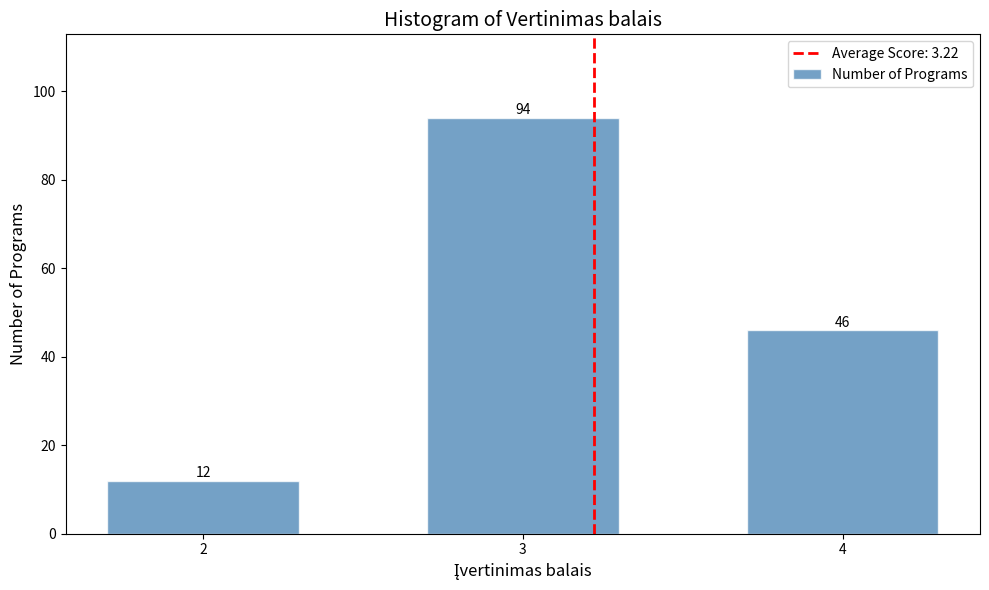

Reading right to left, list all the values displayed in this chart.

4=46	3=94	2=12